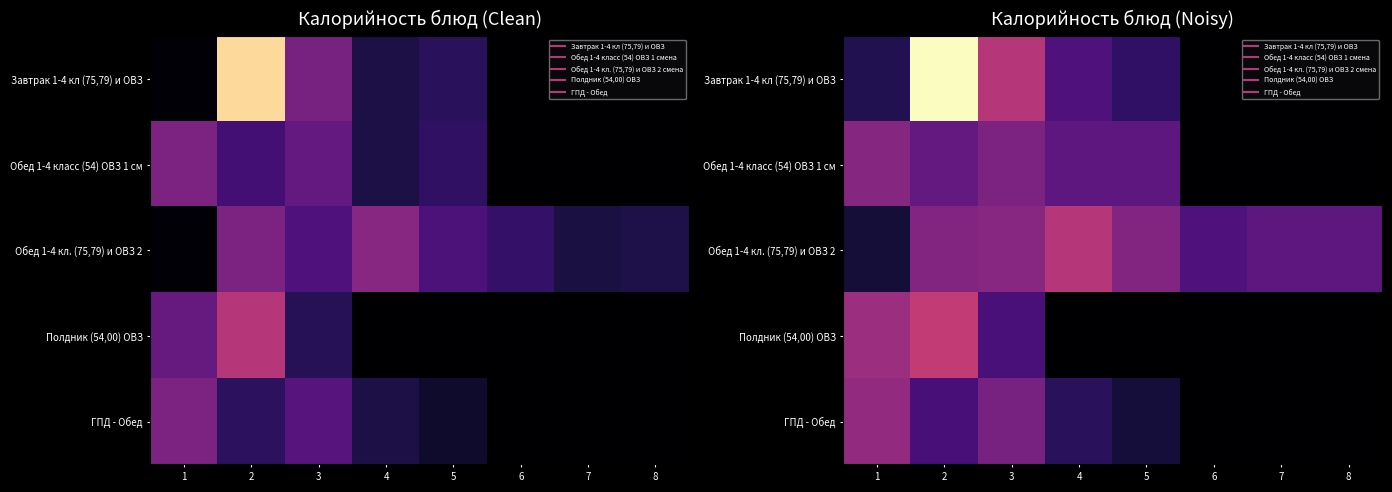

The Полдник (54,00) ОВЗ series shows 136.8 at 5. True or false?

False